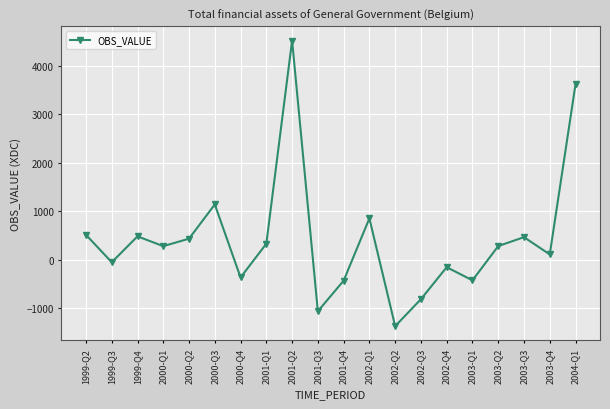

The chart shows a value of -52.1 at 1999-Q3. True or false?

True